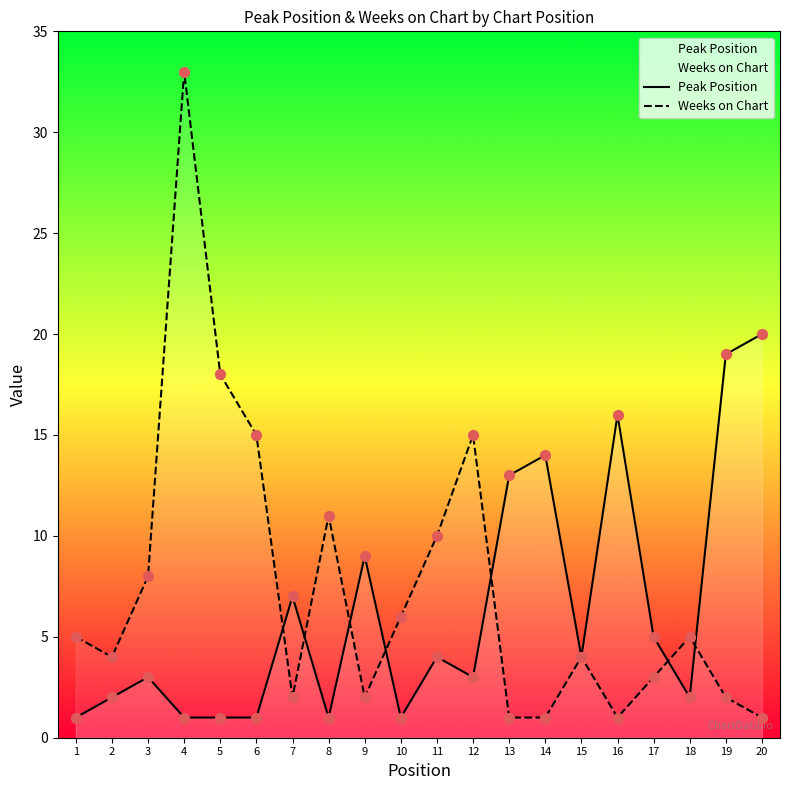

At which category is the sum across all series the highest?

4